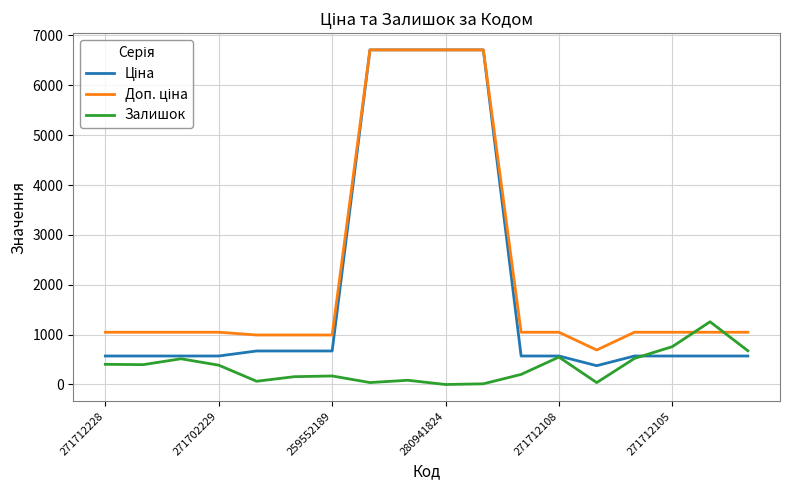

What is the greatest value displayed?

6710.2